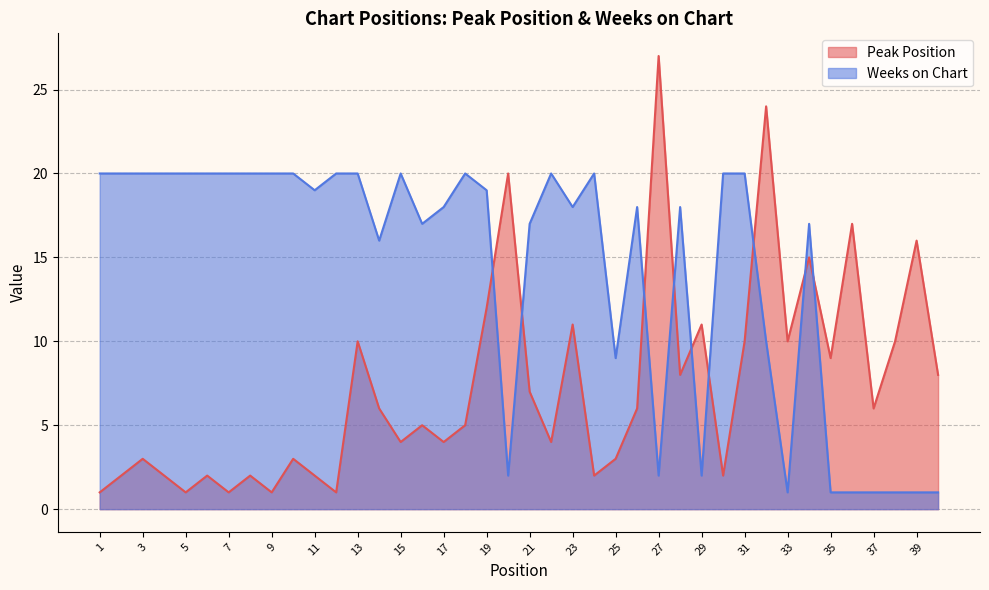

What is the spread (max minus min) of values at 5?

19